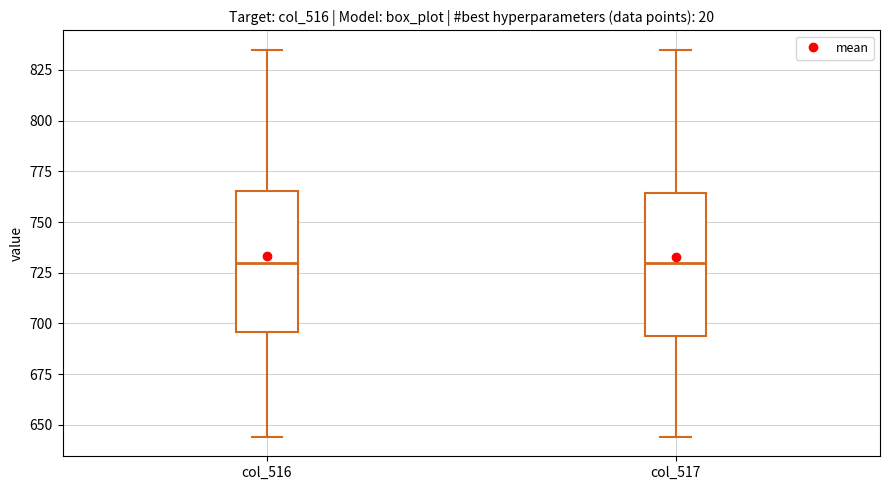

Reading left to right, transcribe this box plot: for each box, give where its median line is, the range the box spans, and where its two whiskers end, as read against the y-axis. The values are not printed on the chart, so give them approximately, as read against the axis.

col_516: median 730, box 695 to 765, whiskers 645 to 835
col_517: median 730, box 695 to 765, whiskers 645 to 835